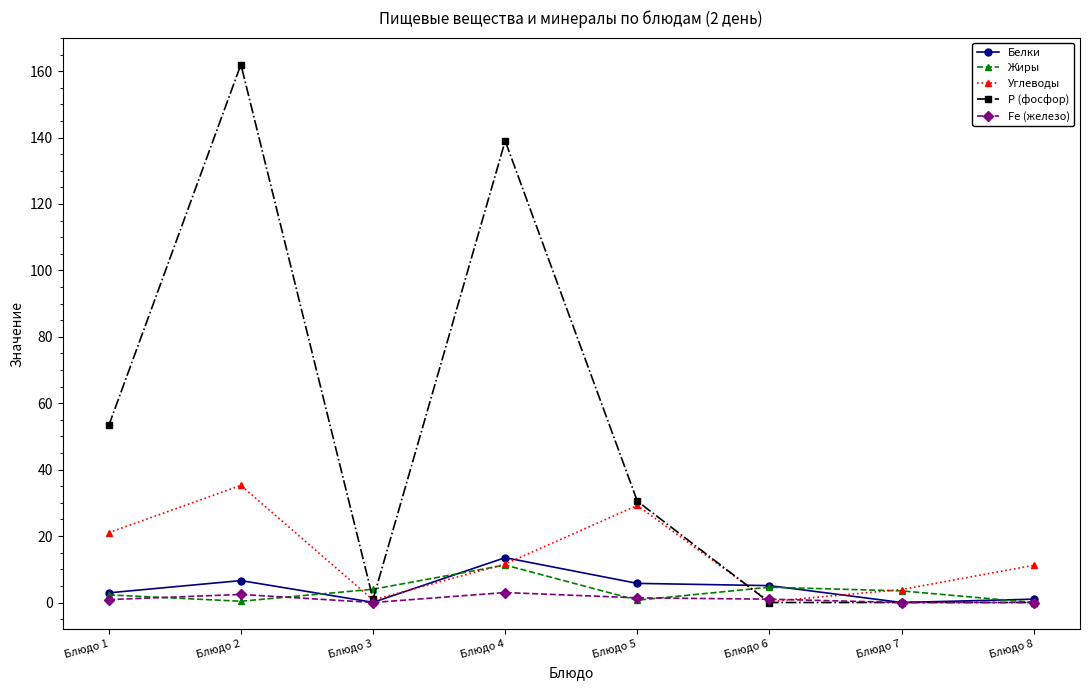

What is the greatest value displayed?

162.0